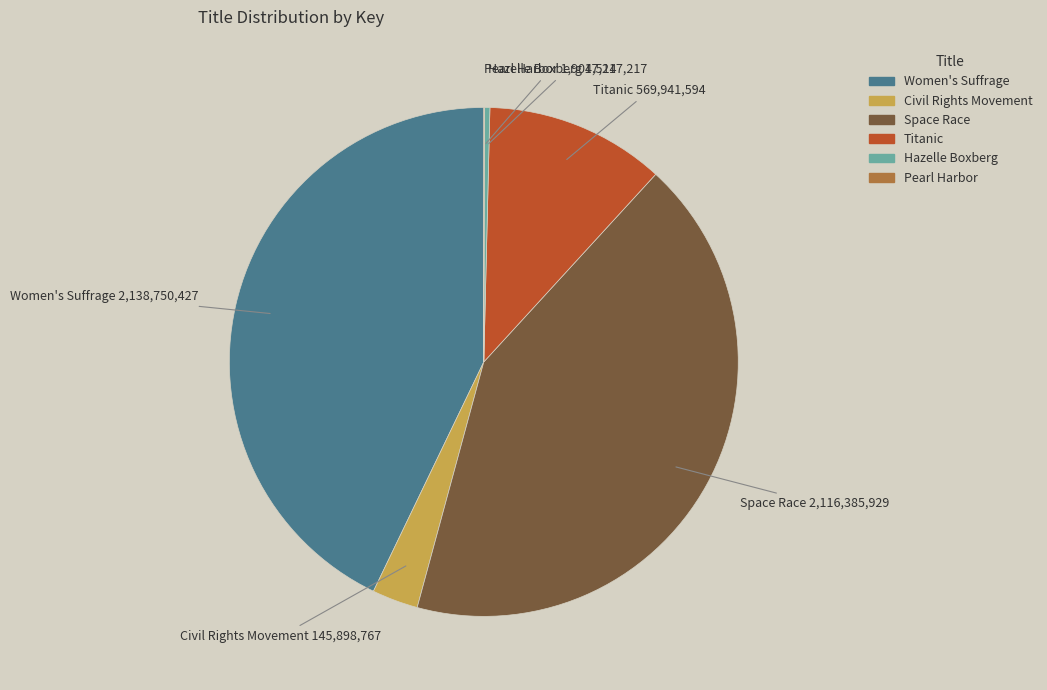

What is the ratio of the value at Space Race to the value at Hazelle Boxberg?

122.9